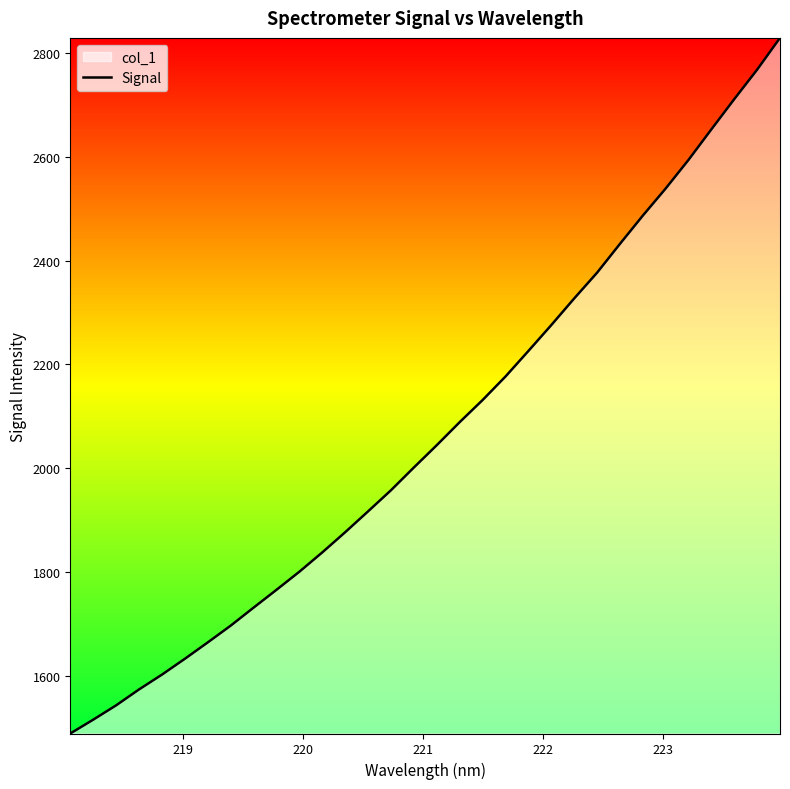

What is the difference between the second highest and second lowest values?

1252.2